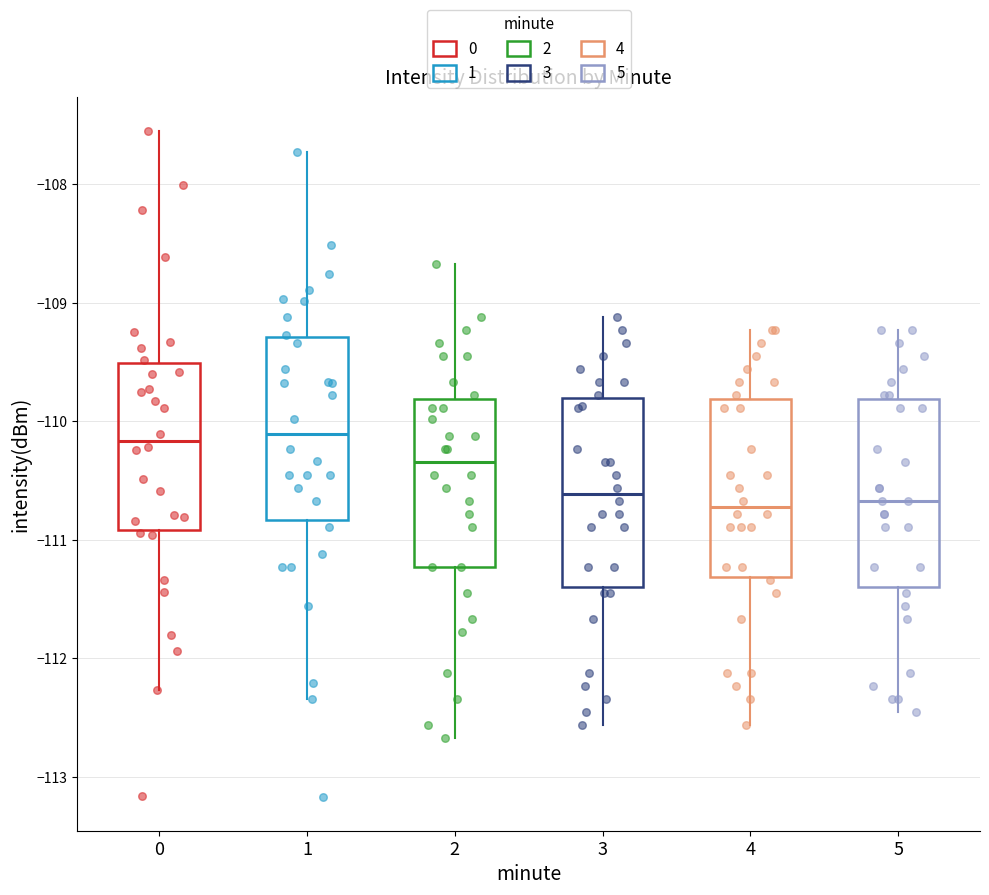

Reading left to right, read every box against the y-axis: the position of its median line, the range the box covers, and the ends of its whiskers. The values are not printed on the chart, so give them approximately, as read against the axis.

0: median -110.2, box -110.9 to -109.5, whiskers -112.3 to -107.5
1: median -110.1, box -110.8 to -109.3, whiskers -112.3 to -107.7
2: median -110.3, box -111.2 to -109.8, whiskers -112.7 to -108.7
3: median -110.6, box -111.4 to -109.8, whiskers -112.6 to -109.1
4: median -110.7, box -111.3 to -109.8, whiskers -112.6 to -109.2
5: median -110.7, box -111.4 to -109.8, whiskers -112.4 to -109.2